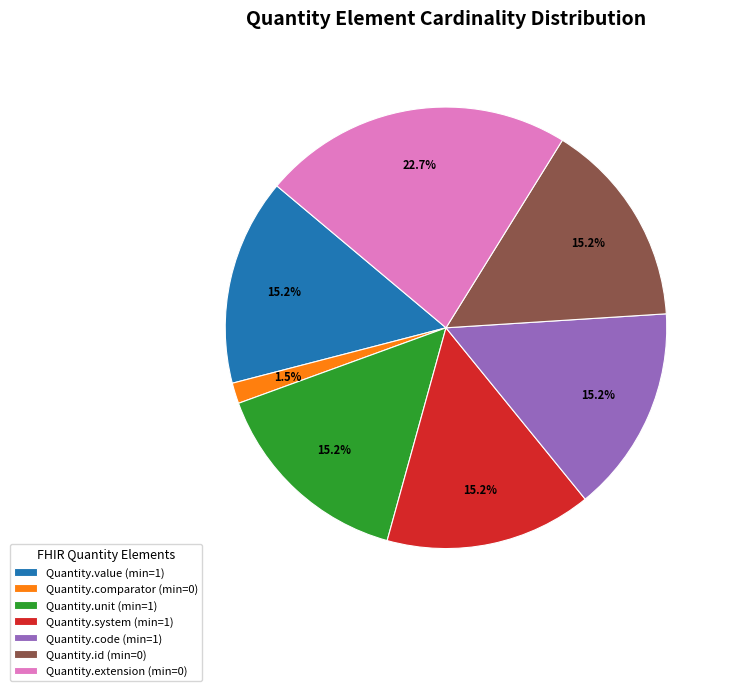

The Quantity.id slice represents 1% of the pie. True or false?

False